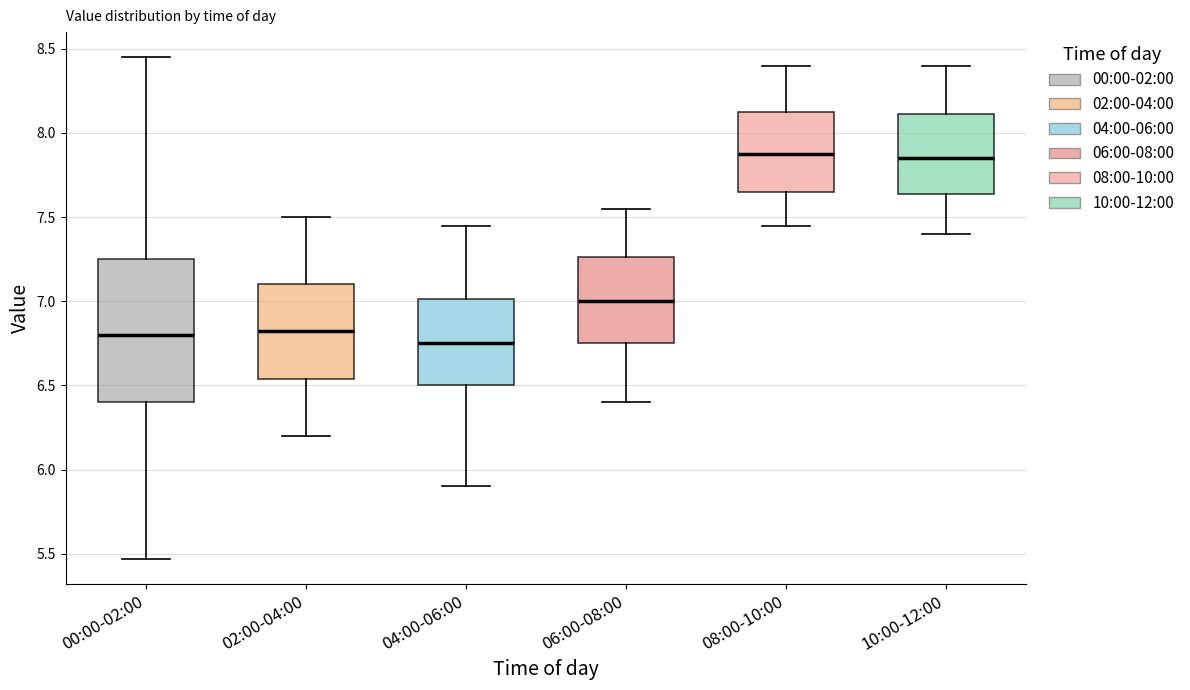

Where is the lower edge of the box for 04:00-06:00 on the y-axis? The values are not printed on the chart, so give them approximately, as read against the axis.

6.50